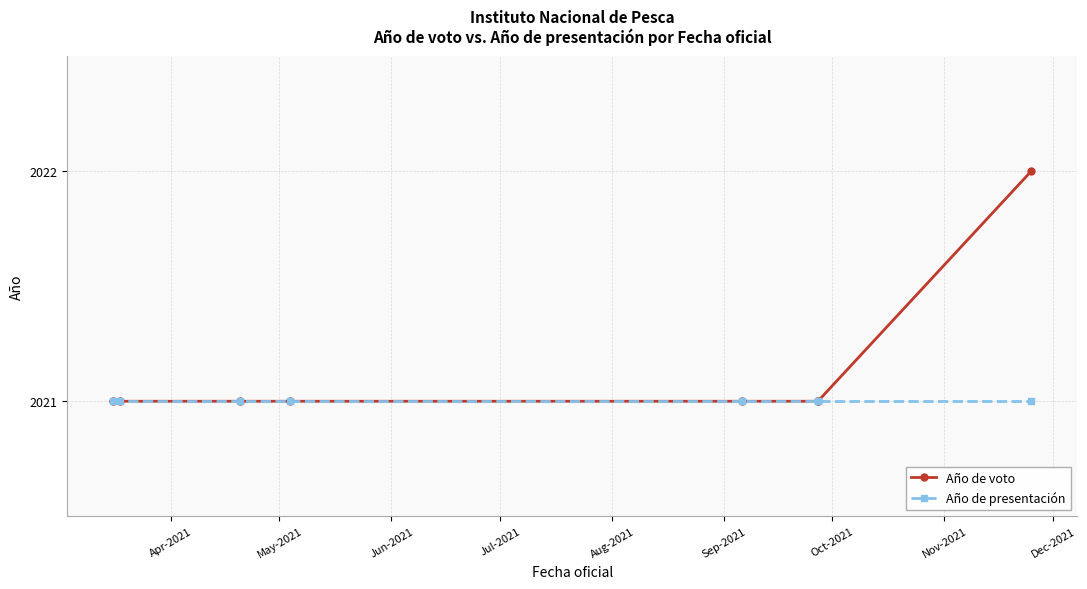

What is the maximum value for Año de voto?

2022